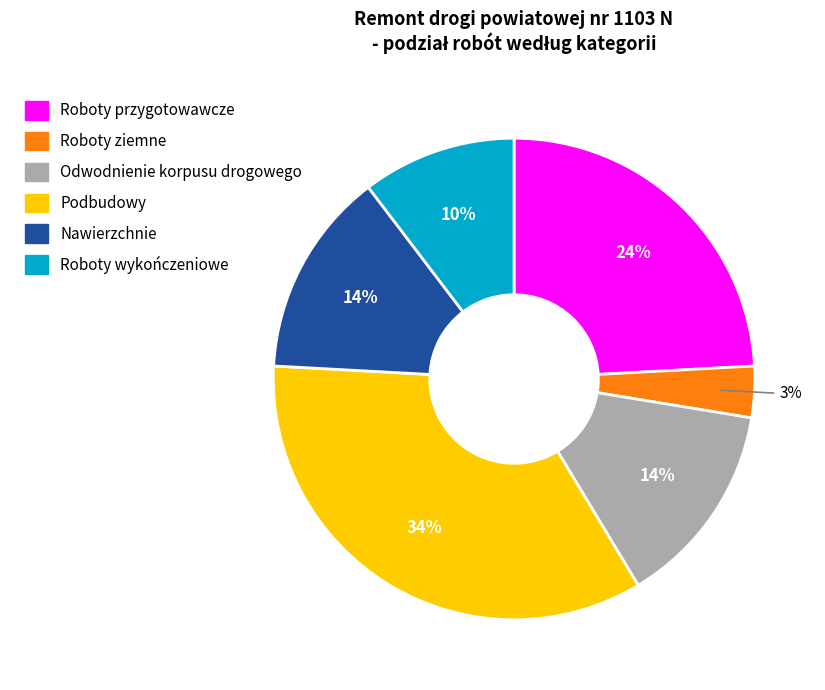

True or false: Odwodnienie korpusu drogowego accounts for 7% of the total.

False